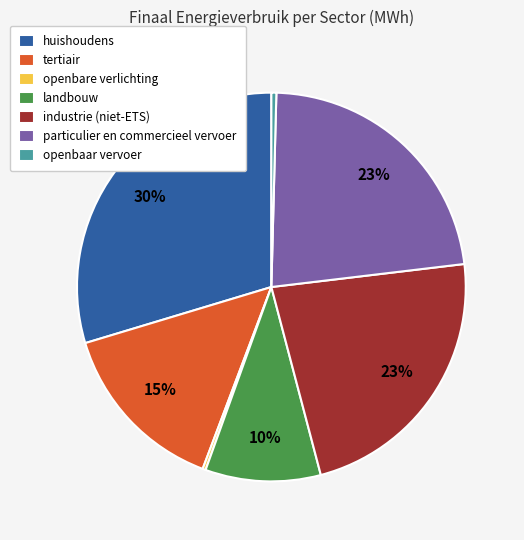

Combined, do openbaar vervoer and landbouw account for over 50%?

No